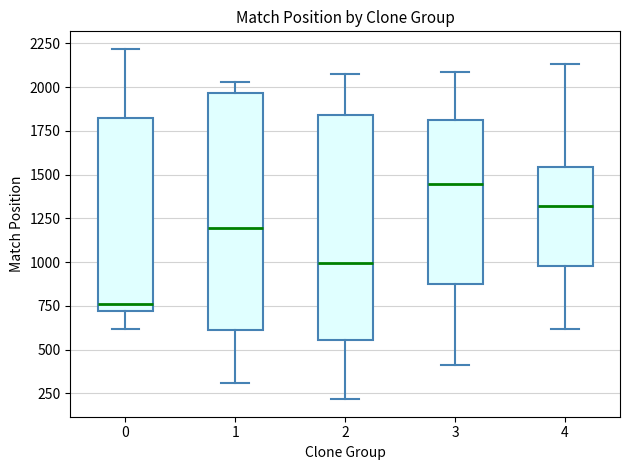

Which box has the lowest median line?

0